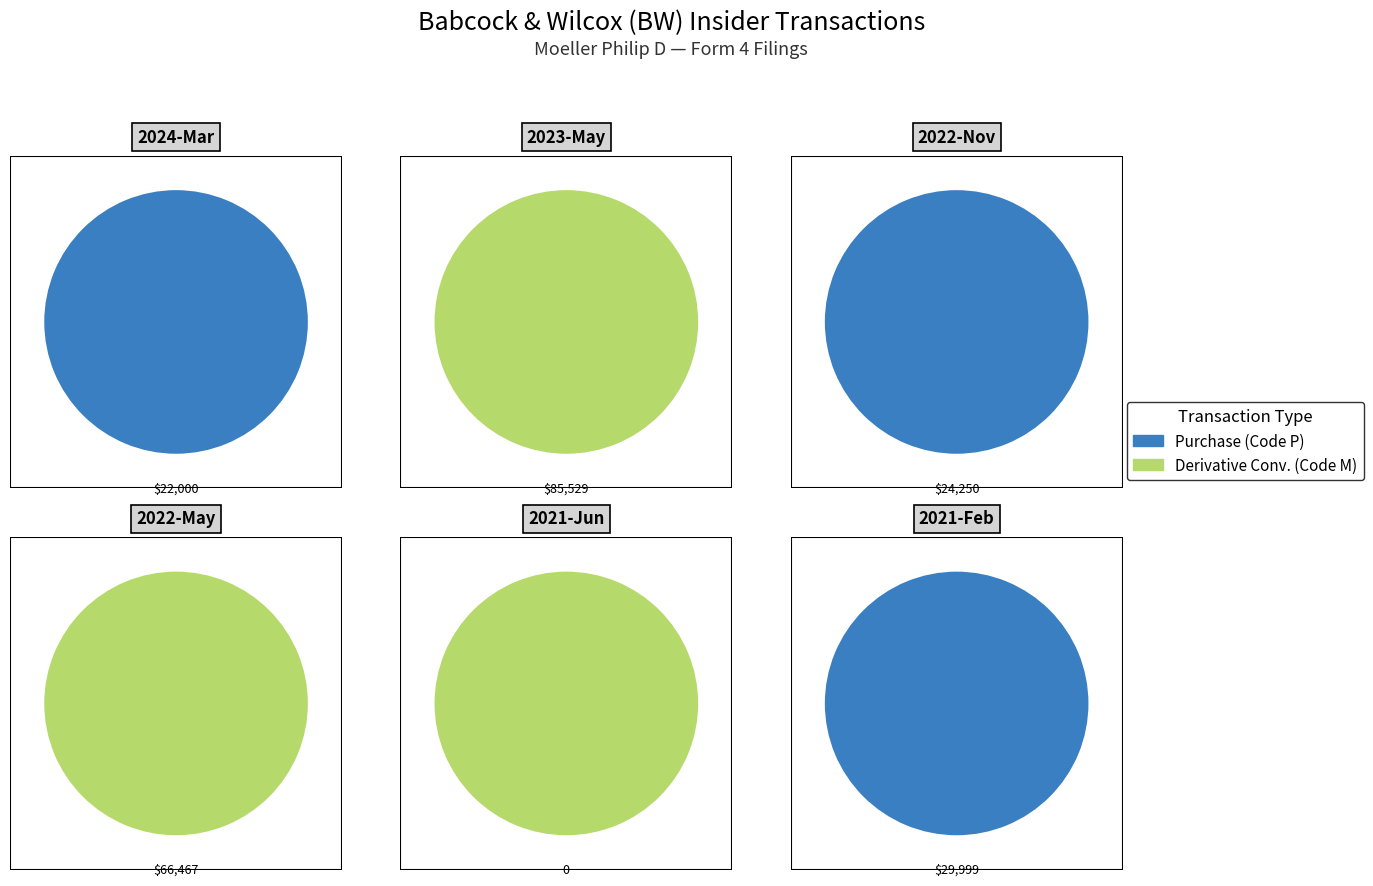

What is the difference between the highest and lowest values at 1?

66467